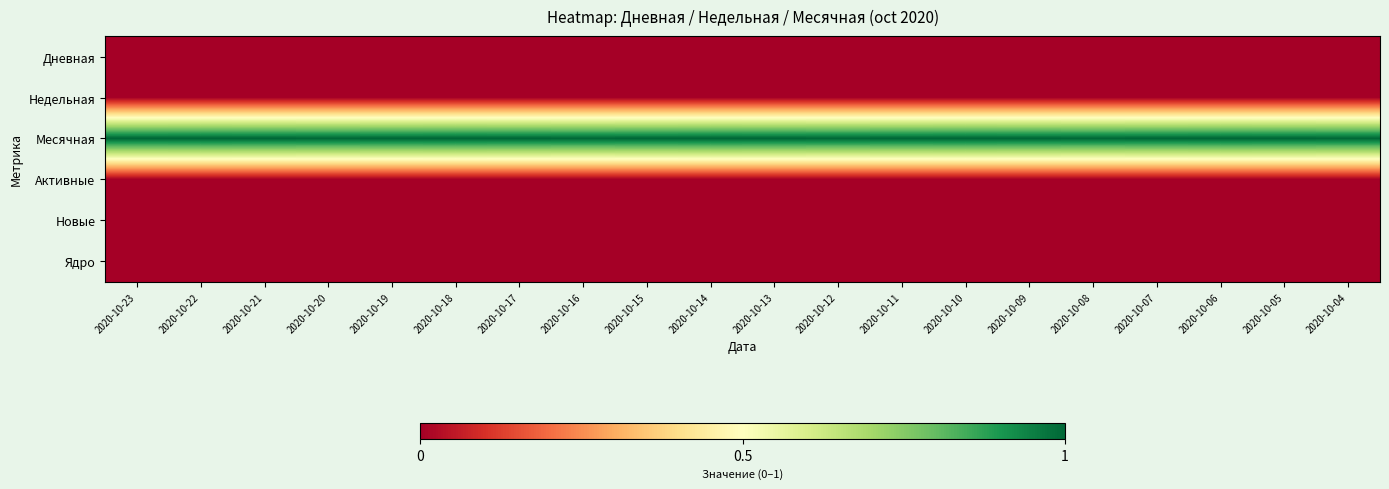

What is the total value across all series at 2020-10-07?

1